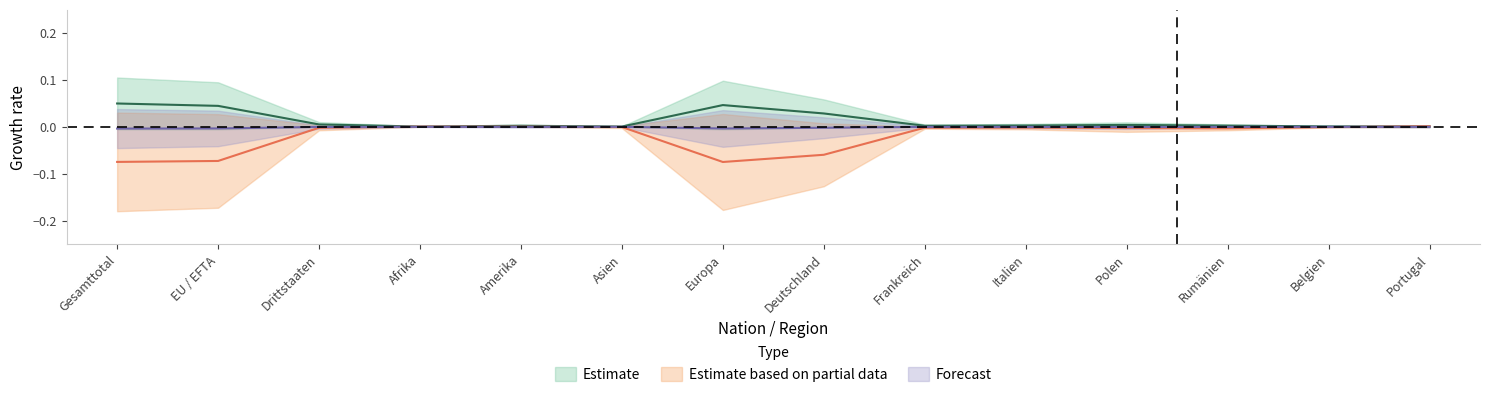

Reading left to right, transcribe all the data shown in this chart.

Zunahme: Gesamttotal=-0.0	EU / EFTA=-0.0	Drittstaaten=-0.0	Afrika=-0.0	Amerika=-0.0	Asien=-0.0	Europa=-0.0	Deutschland=-0.0	Frankreich=-0.0	Italien=-0.0	Polen=-0.0	Rumänien=-0.0	Belgien=-0.0	Portugal=-0.0
Total Einwanderung: Gesamttotal=0.0	EU / EFTA=0.0	Drittstaaten=0.0	Afrika=0.0	Amerika=0.0	Asien=0.0	Europa=0.0	Deutschland=0.0	Frankreich=0.0	Italien=0.0	Polen=0.0	Rumänien=0.0	Belgien=0.0	Portugal=0.0
Total Abgang: Gesamttotal=-0.1	EU / EFTA=-0.1	Drittstaaten=-0.0	Afrika=0.0	Amerika=0.0	Asien=-0.0	Europa=-0.1	Deutschland=-0.1	Frankreich=-0.0	Italien=-0.0	Polen=-0.0	Rumänien=-0.0	Belgien=-0.0	Portugal=0.0